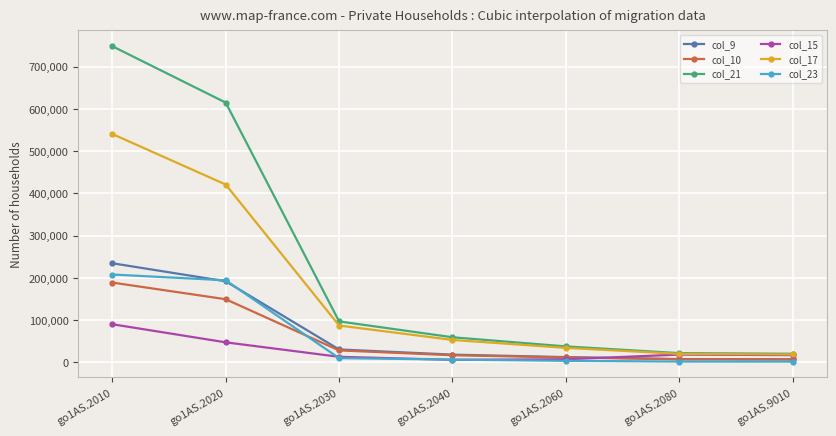

True or false: col_17 has a value of 18554 at go1AS.9010.

True